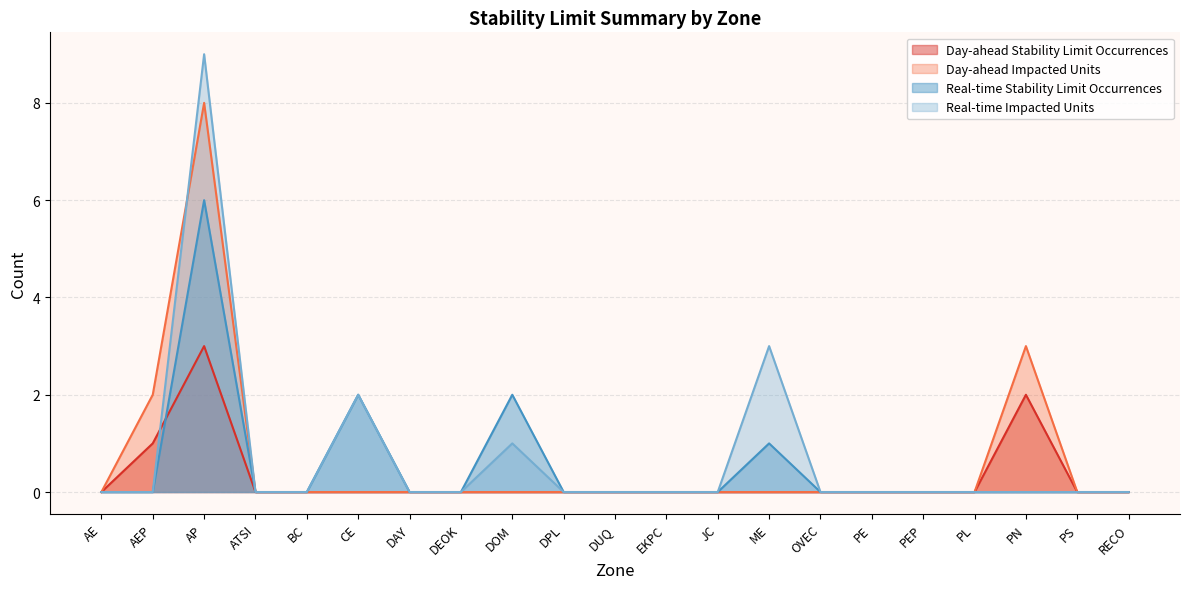

What is the average value of the Day-ahead Impacted Units series?

1